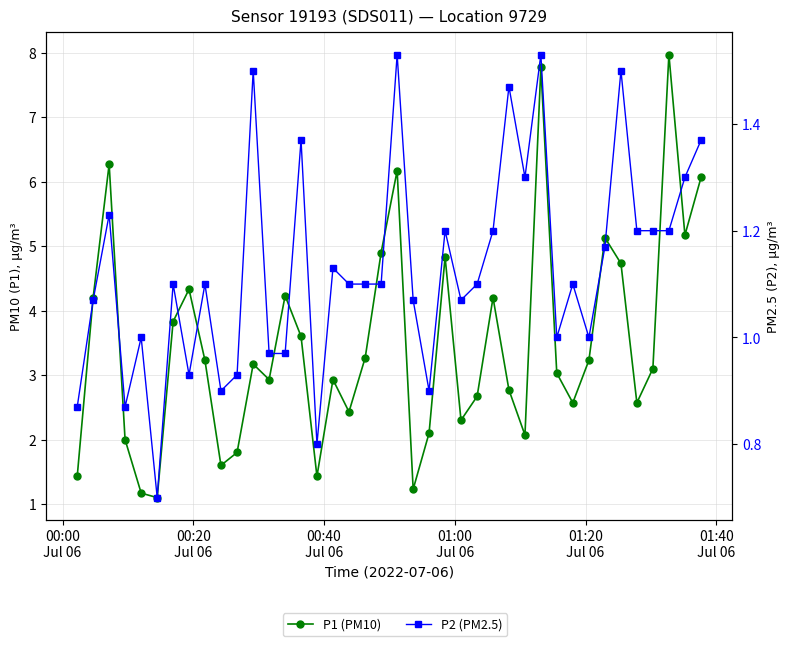

What is the smallest value displayed?

0.7